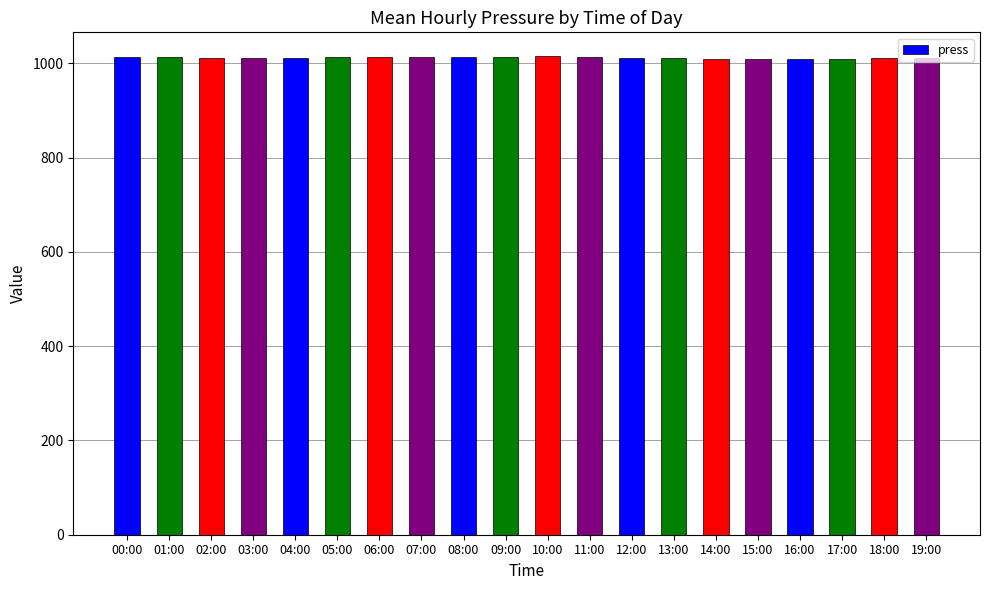

What is the minimum value shown in the chart?

1009.4